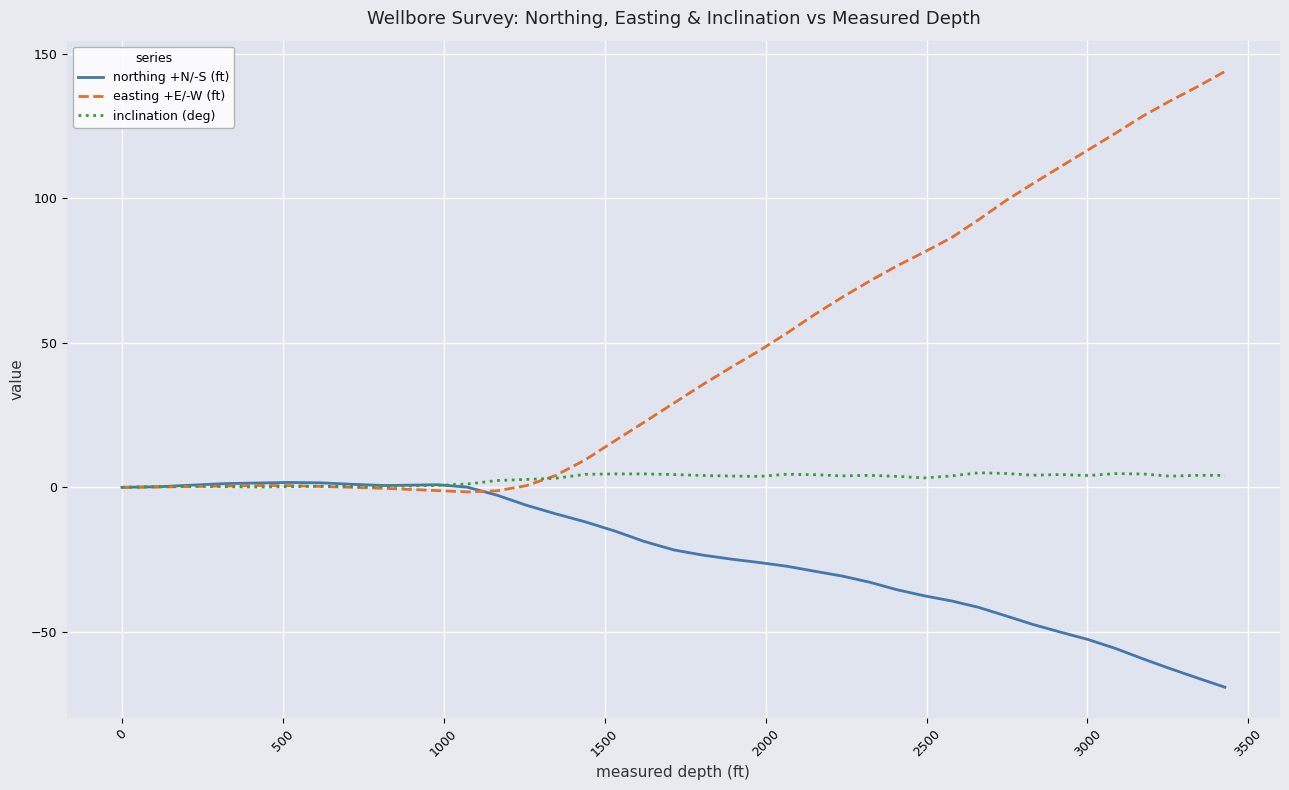

Does the chart have visible grid lines?

Yes